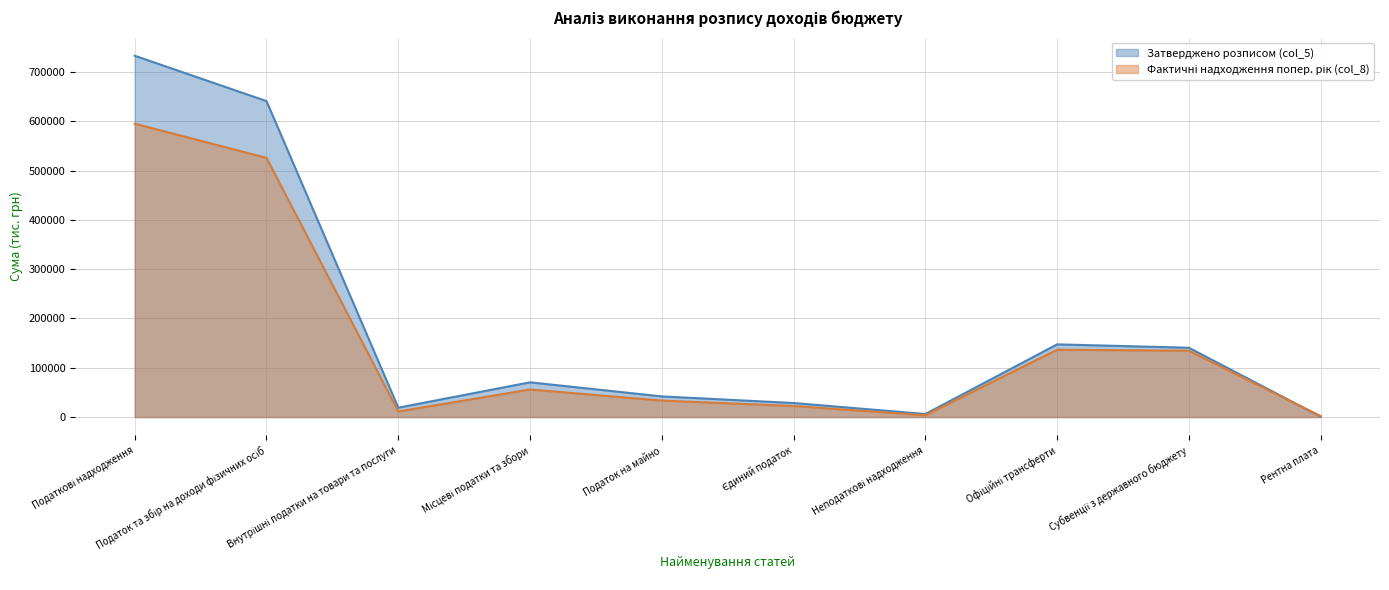

Which has a higher value, Податок та збір на доходи фізичних осіб or Єдиний податок?

Податок та збір на доходи фізичних осіб